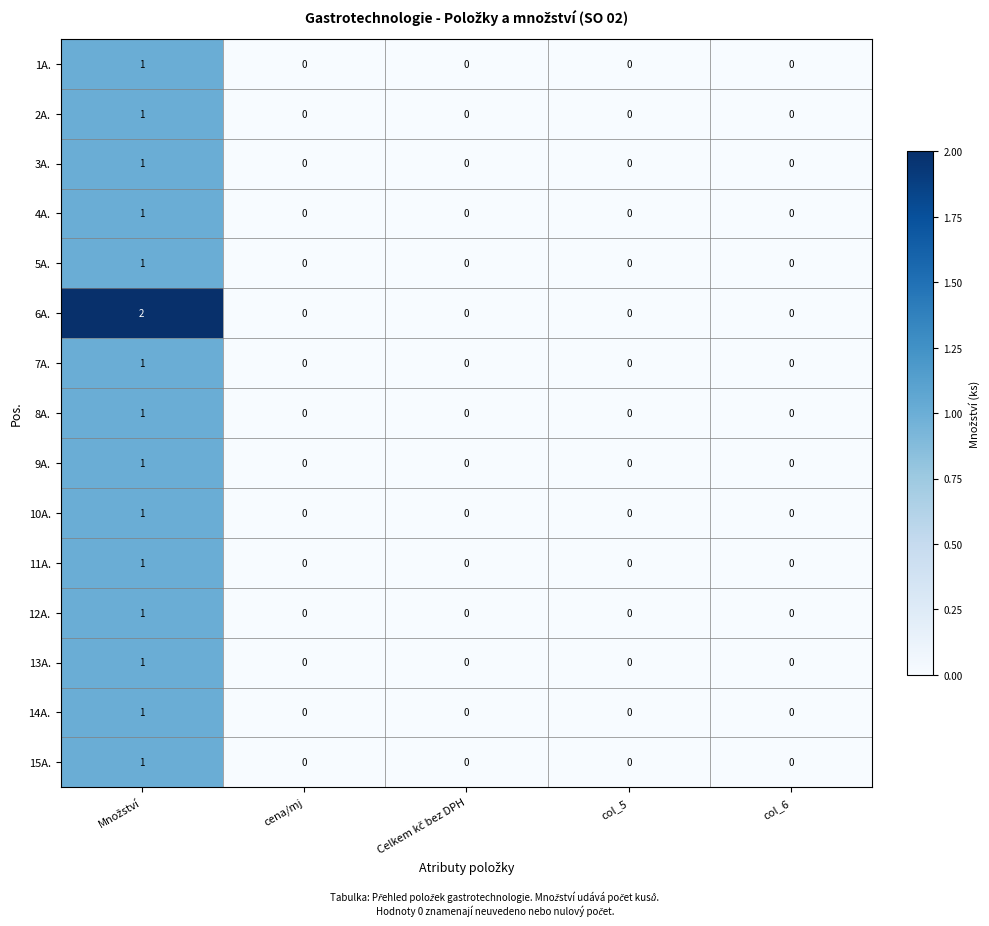

How many values in 11A. are above zero?

1